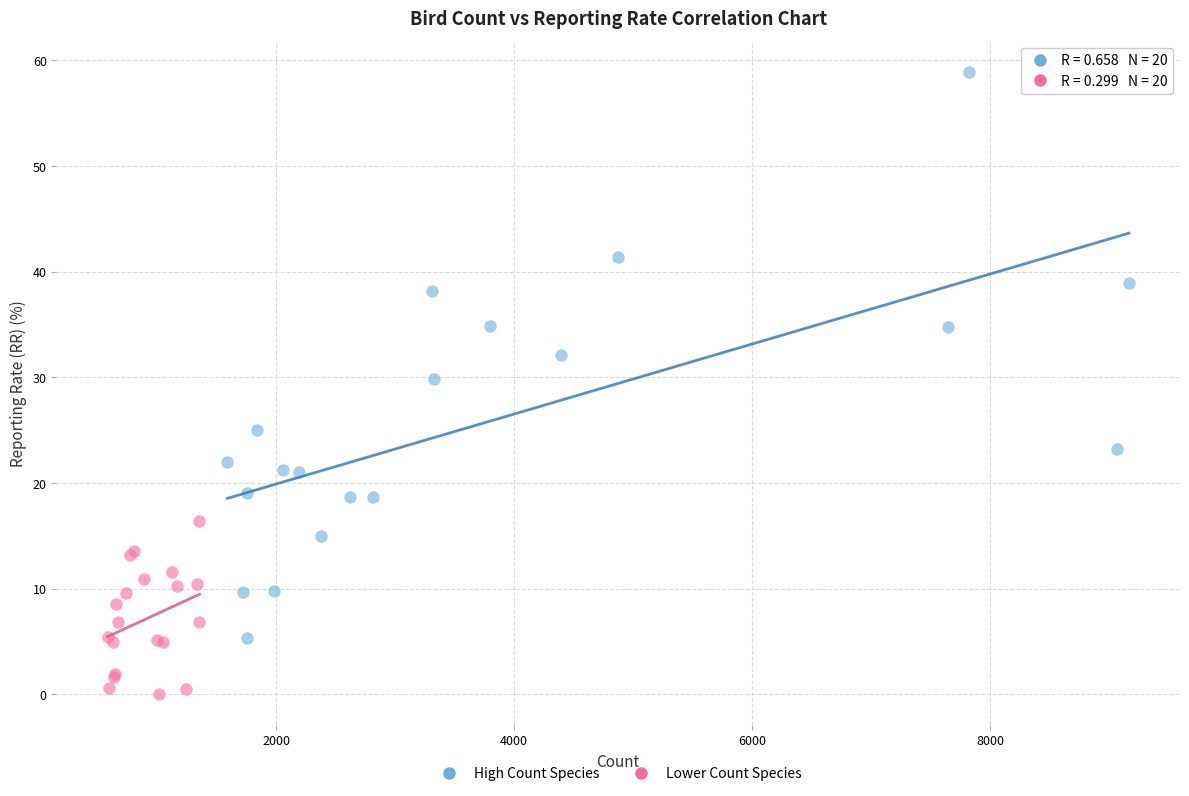

Which series reaches the minimum Y coordinate?

Lower Count Species